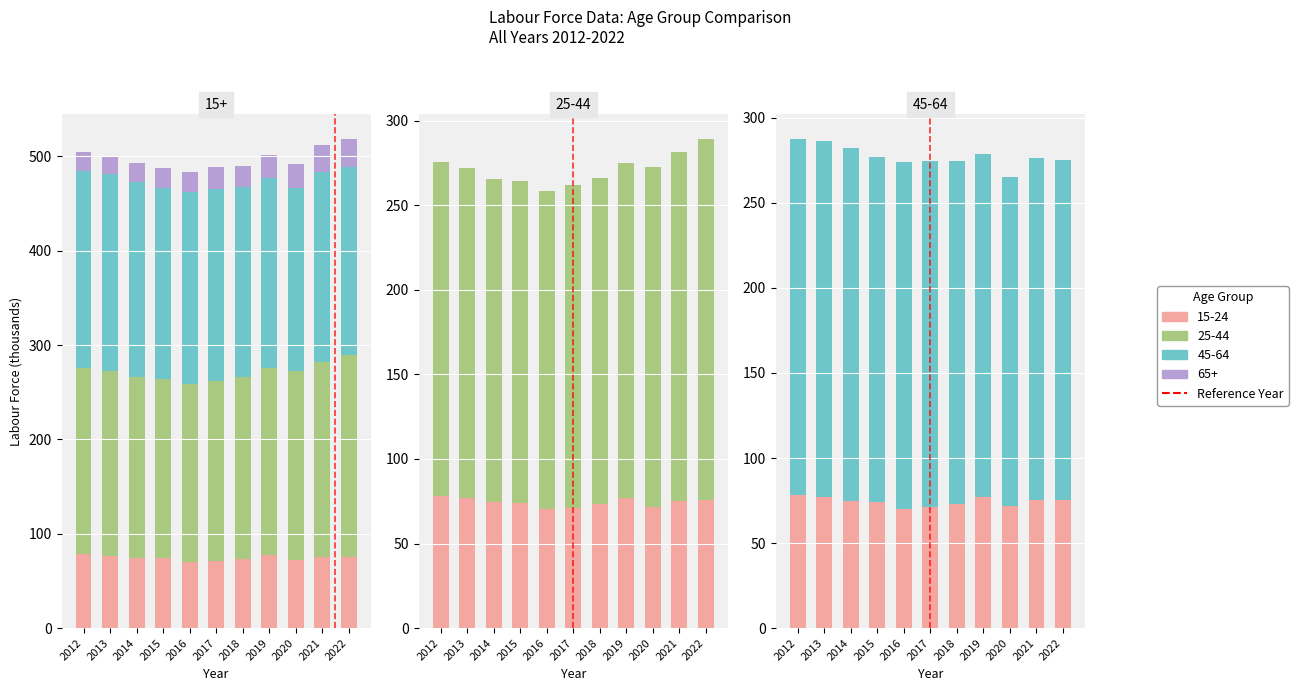

Which category has the lowest value in the 45-64 series?

2020